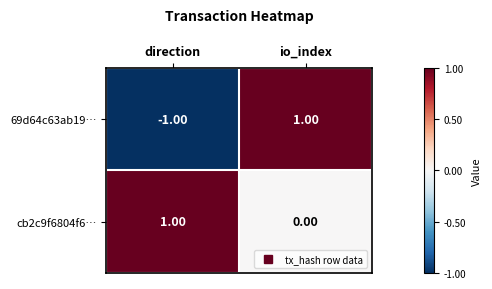

Is the value of 69d64c63ab19… at io_index greater than the value of cb2c9f6804f6… at io_index?

Yes